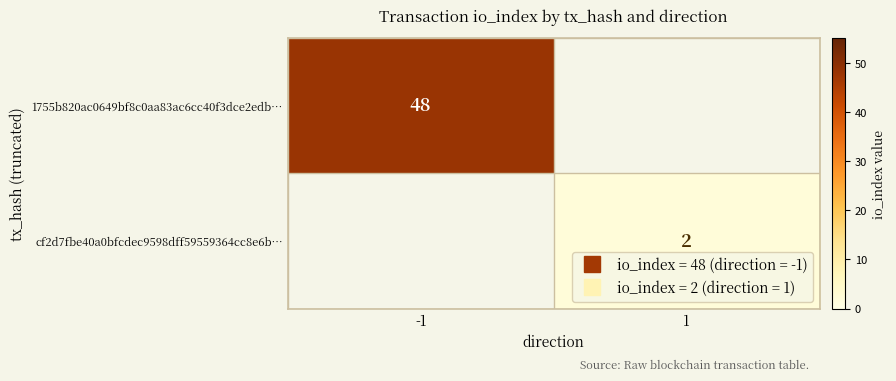

Which category has the highest value across all series?

-1